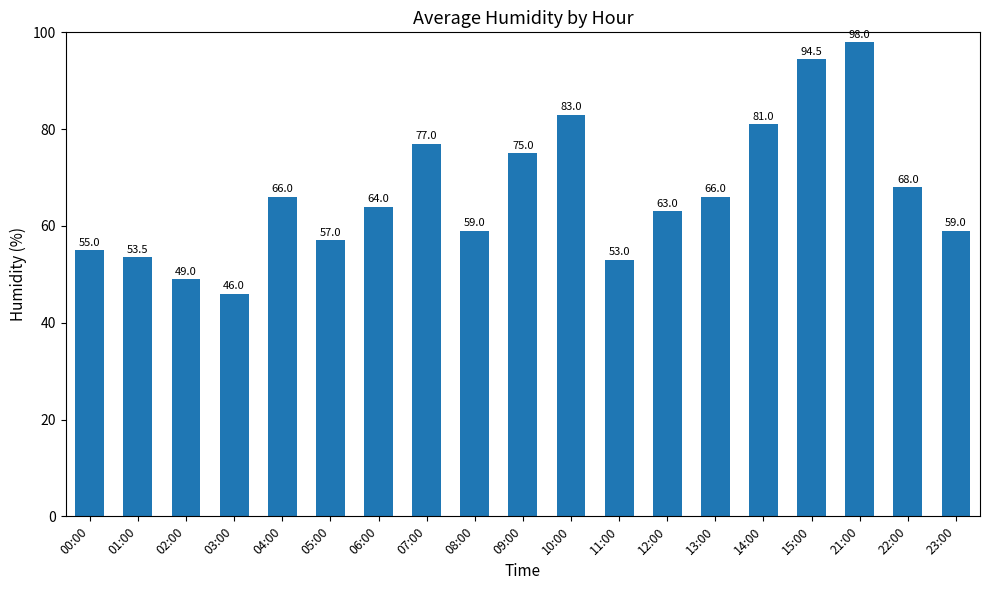

What is the label of the 10th bar from the left?

09:00